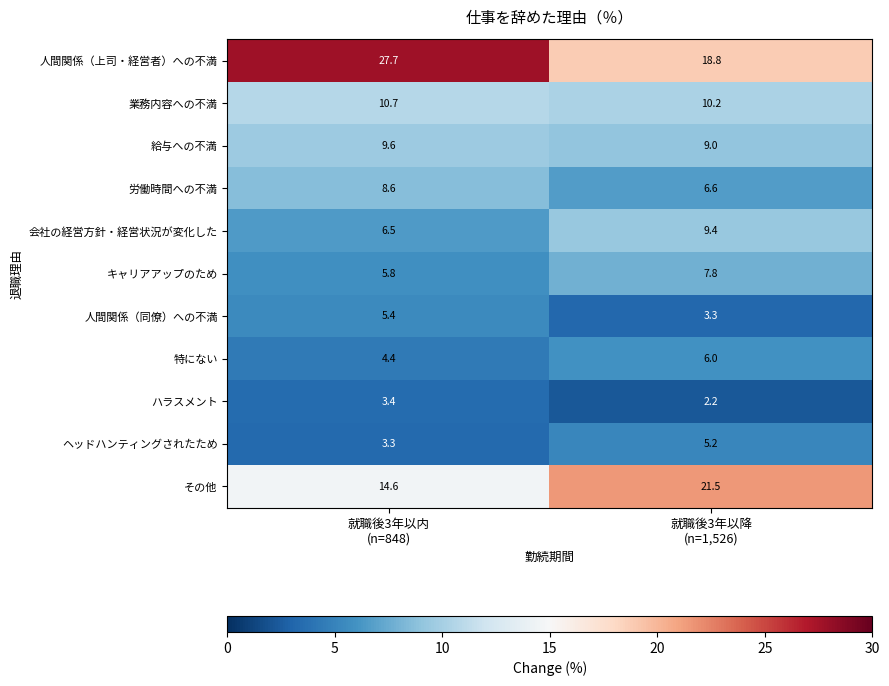

Which series has the largest range (max minus min)?

人間関係（上司・経営者）への不満